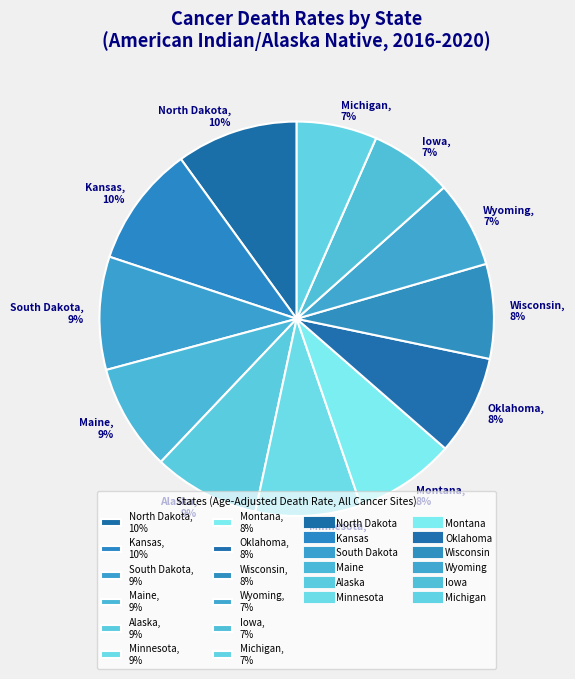

To the nearest percent, what percentage of the pie is Oklahoma?

8%